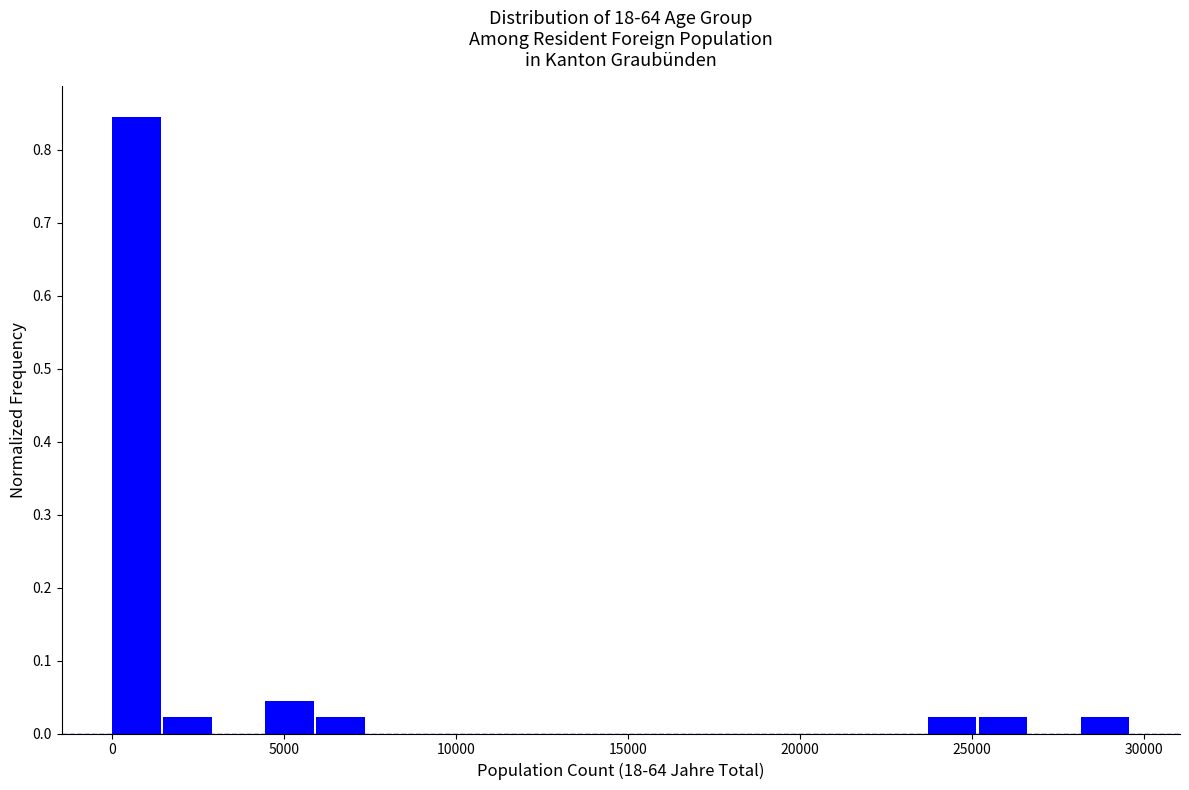

Read against the x-axis, roughly where is the centre of the tallest bar?

500